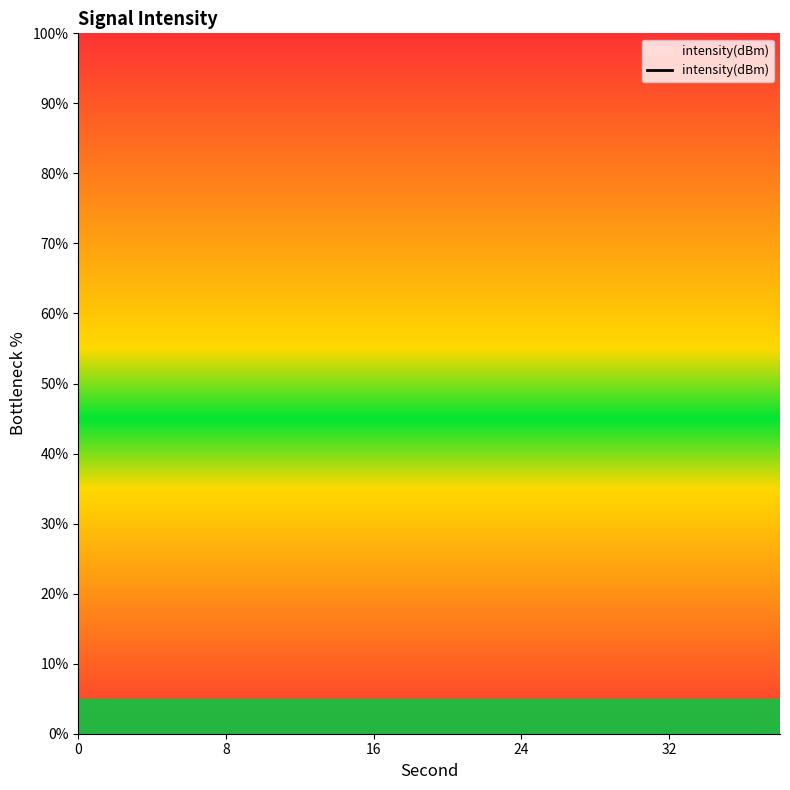

How many series are shown in this chart?

1